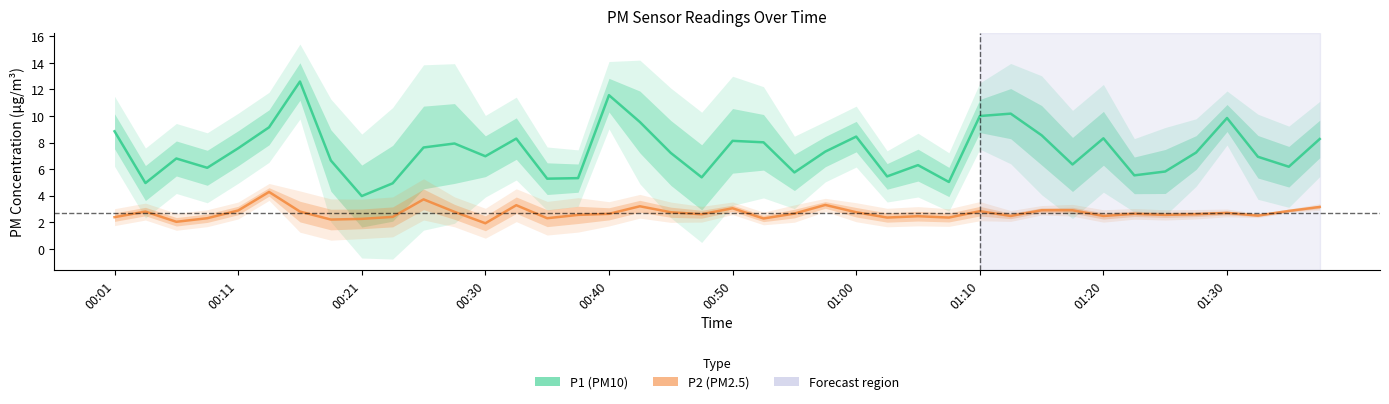

True or false: P1 (PM10) and P2 (PM2.5) cross at least once.

False